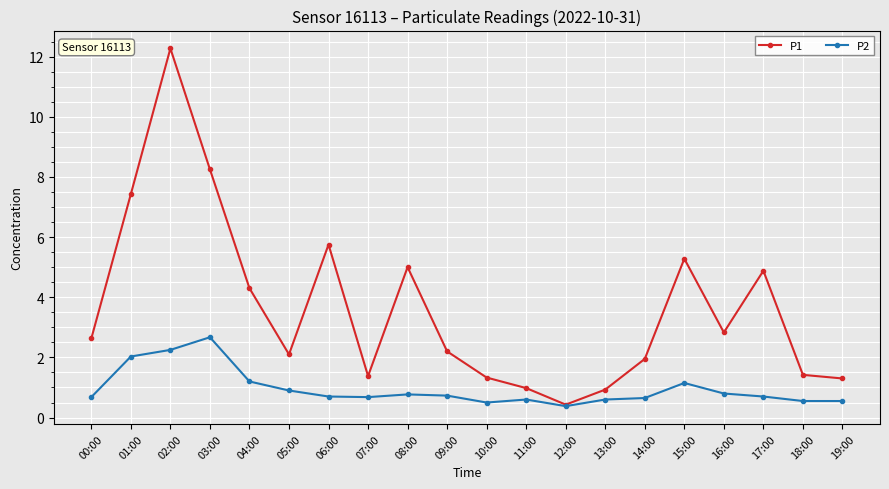

Which series has the largest range (max minus min)?

P1